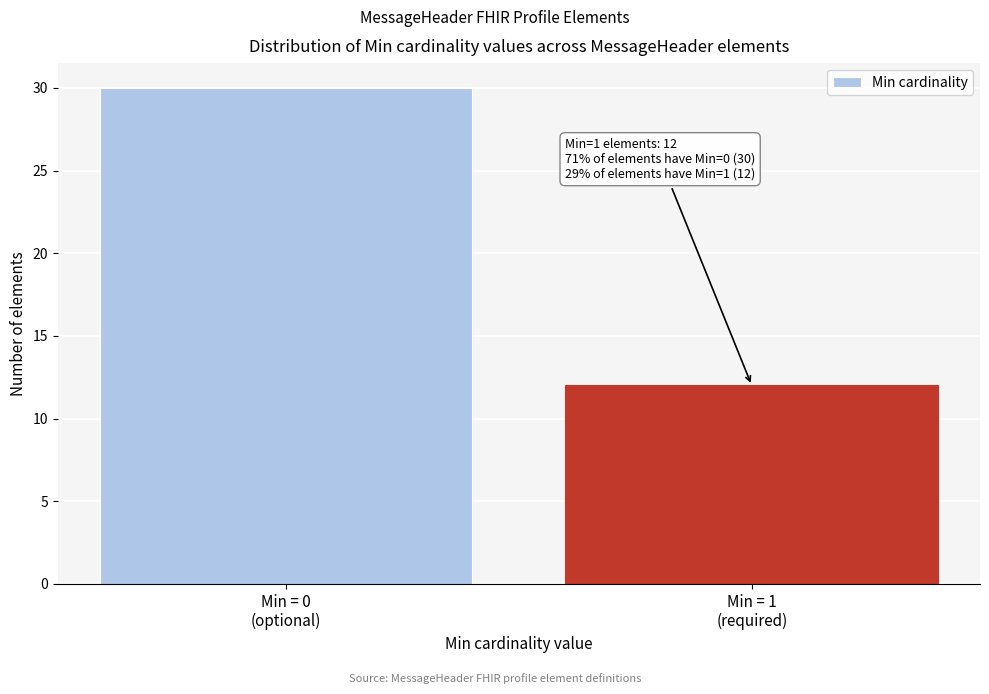

Reading right to left, transcribe all the data shown in this chart.

12	30